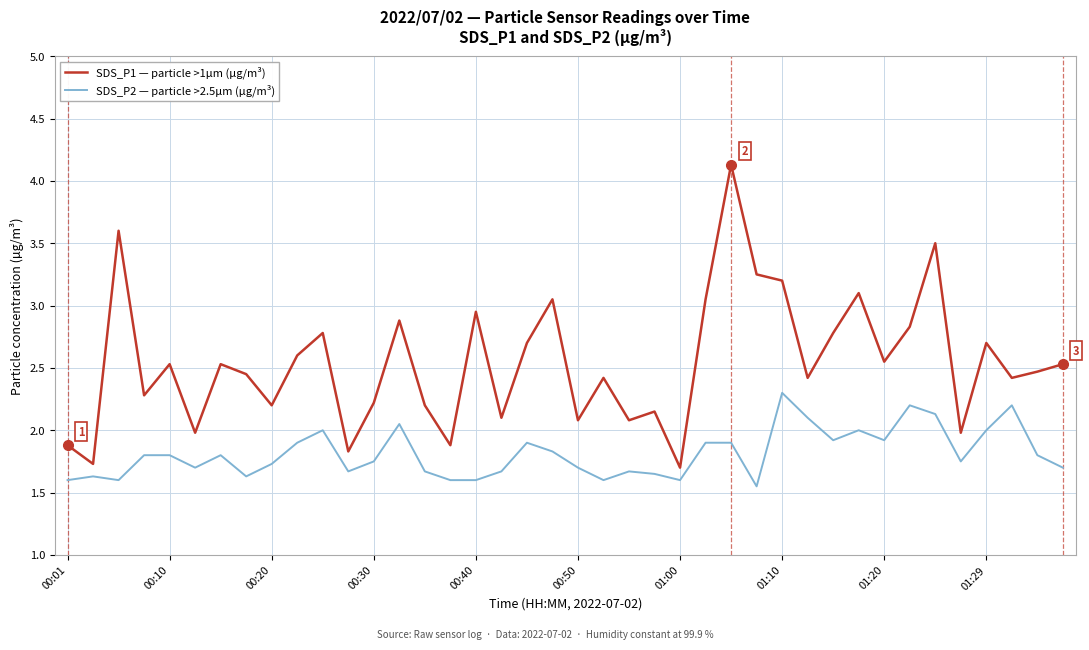

Which series has the largest total across all categories?

SDS_P1 — particle >1µm (µg/m³)